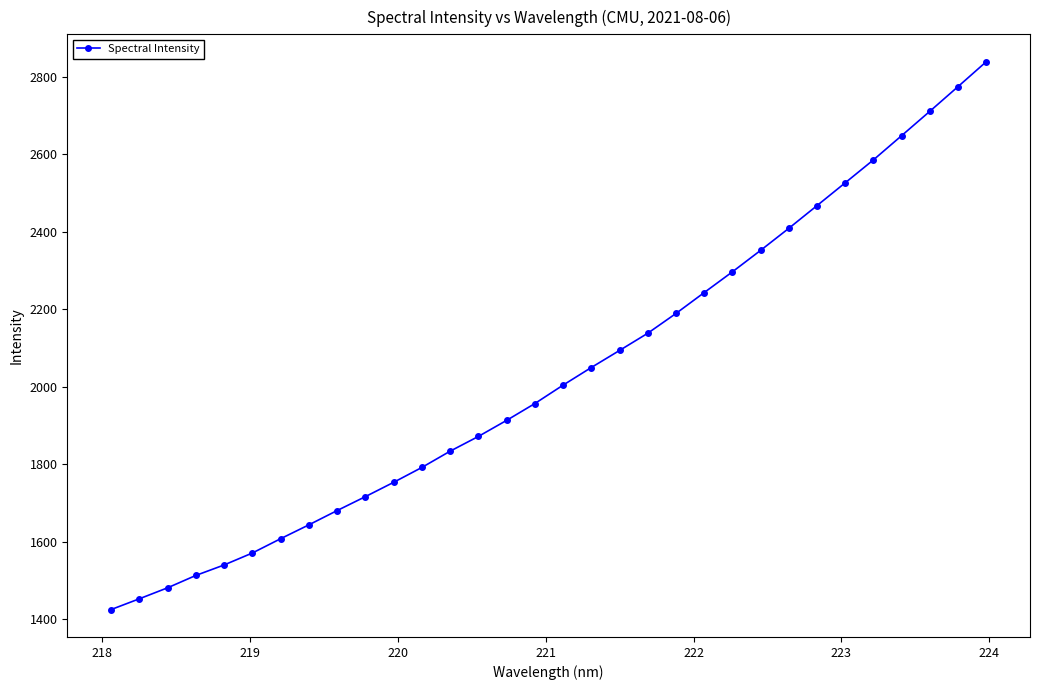

What is the smallest value displayed?

1424.4